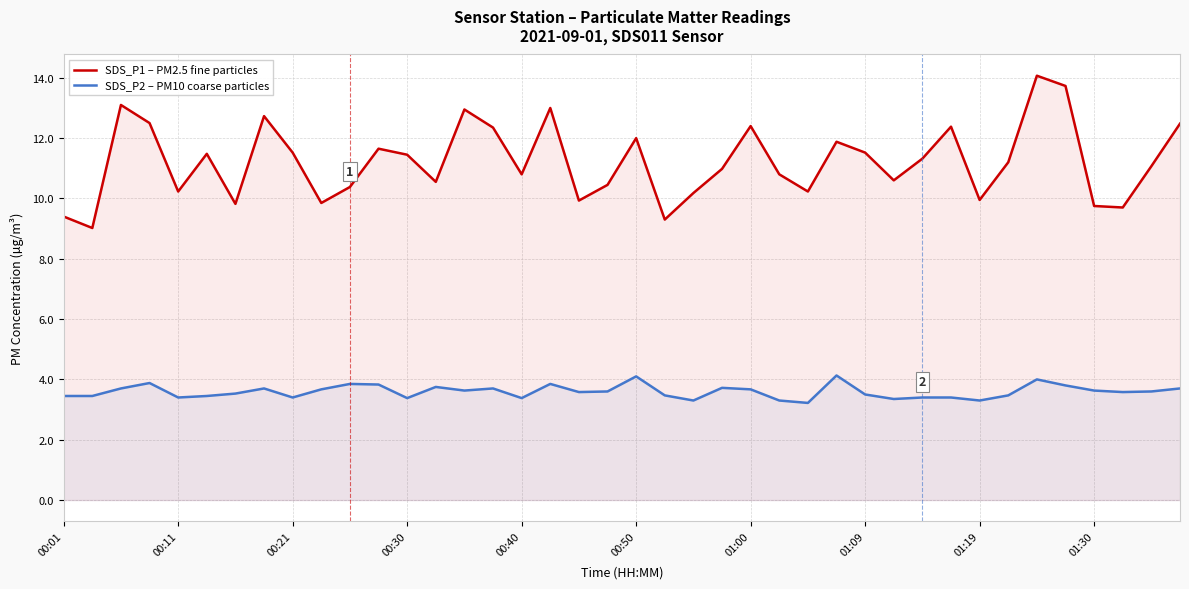

Which series has the widest spread of values?

SDS_P1 – PM2.5 fine particles